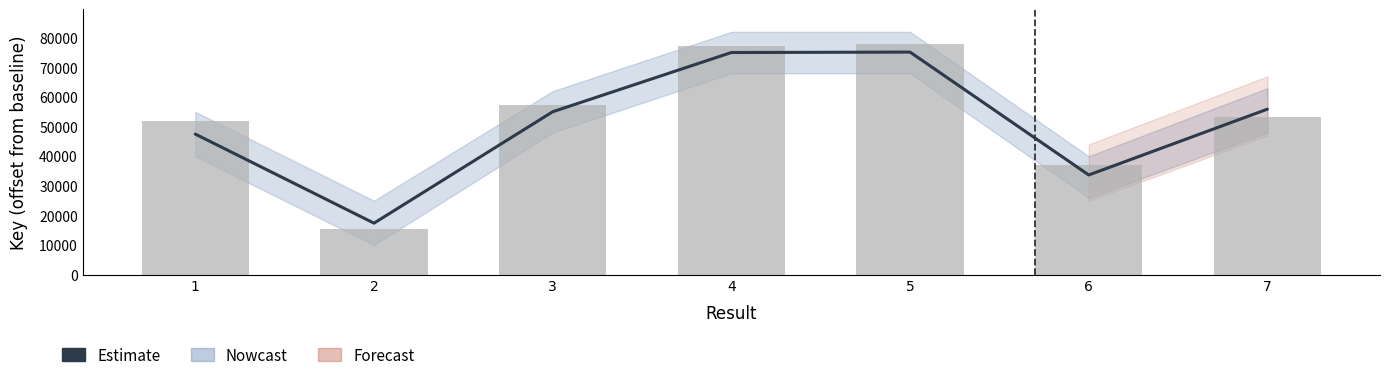

What is the average value of the Key (raw) series?

52848